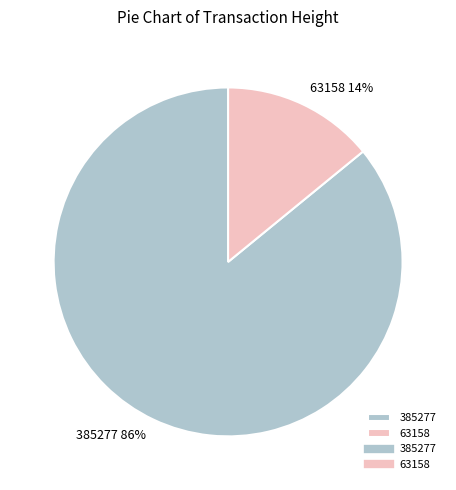

What percentage is the 385277 slice, to the nearest percent?

86%